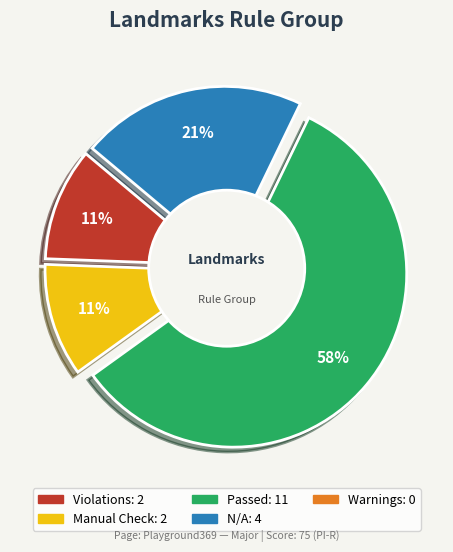

To the nearest percent, what portion does N/A represent?

21%